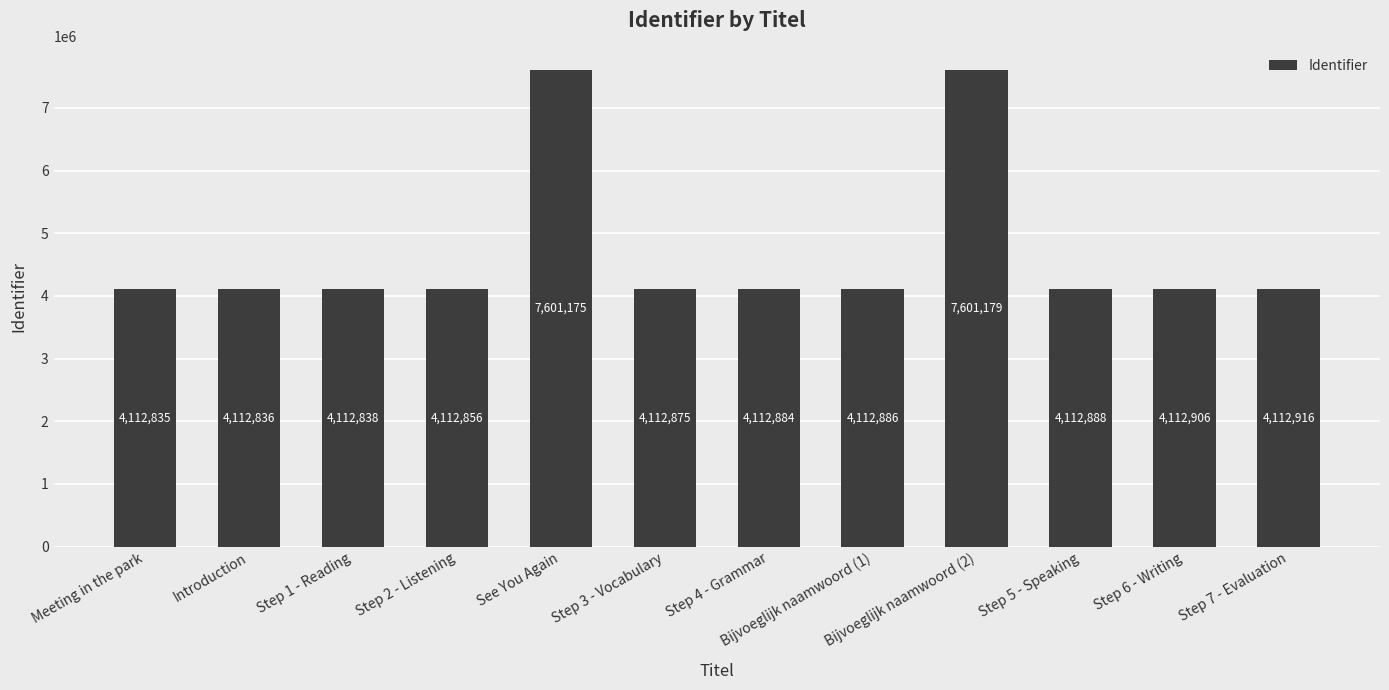

Approximately how many times larger is the value at Step 5 - Speaking compared to Step 7 - Evaluation?

1.0